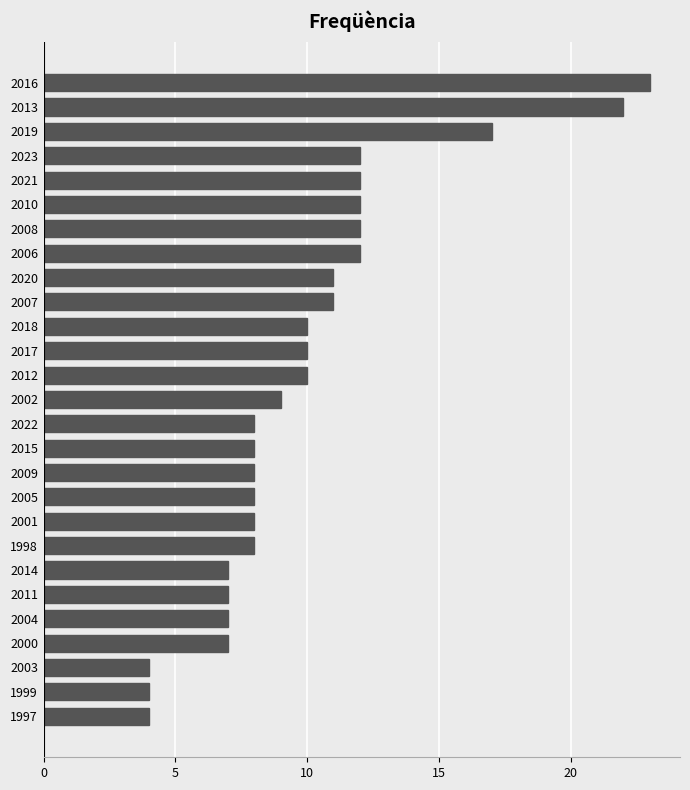

Approximately how many times larger is the value at 2017 compared to 2022?

1.2